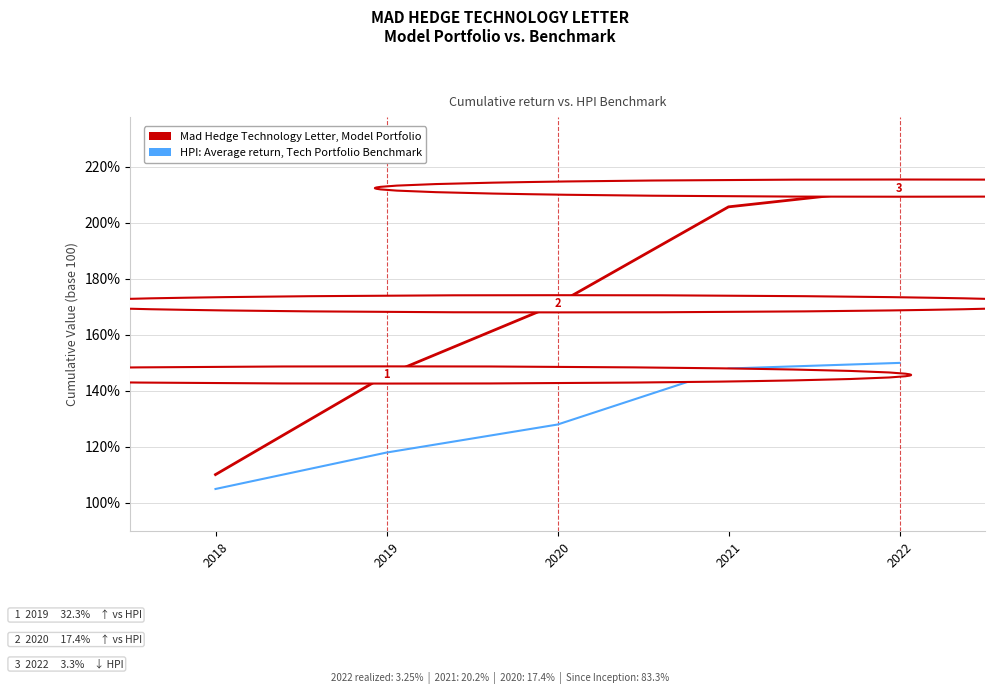

Between 2019 and 2020, which series saw the biggest shift?

Mad Hedge Technology Letter, Model Portfolio